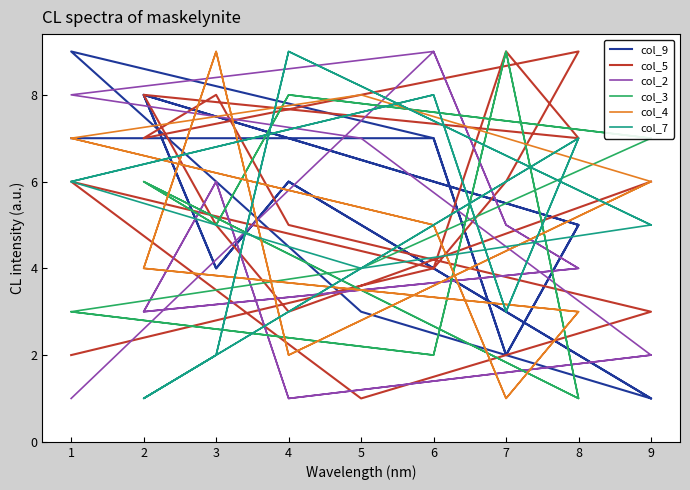

What is the difference between the maximum and minimum values in the col_4 series?

8